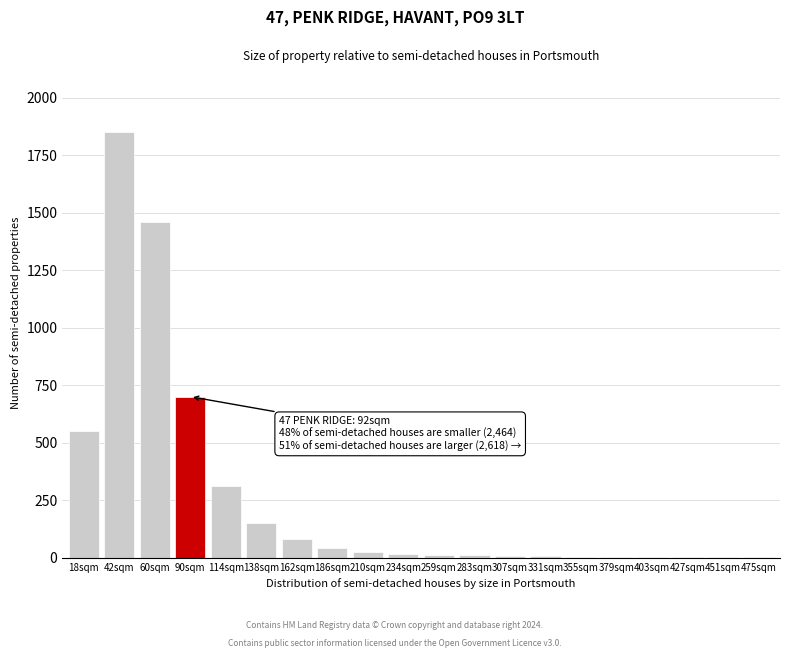

At which label is the value closest to 925?

90sqm